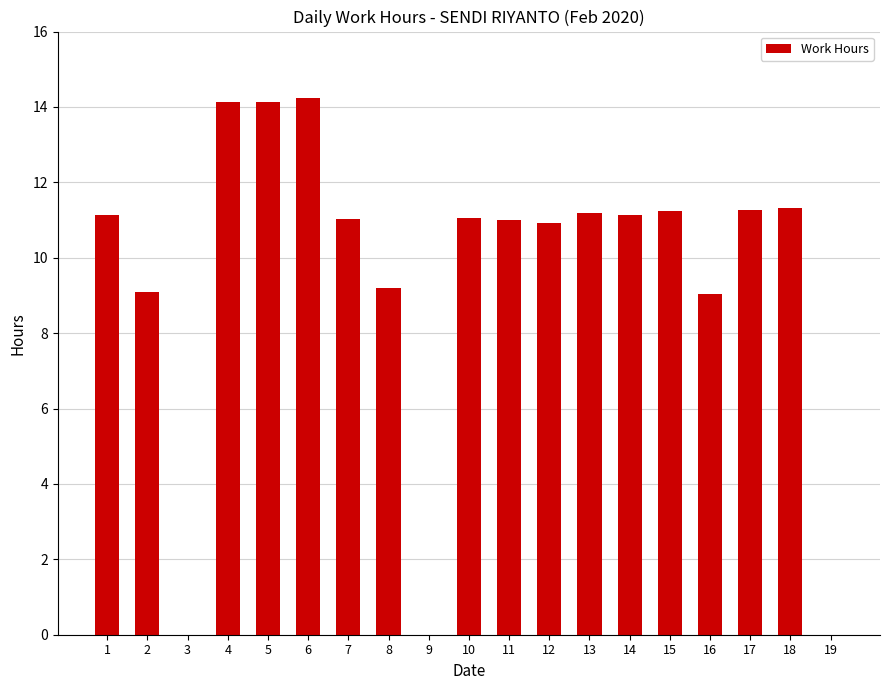

What is the change in value from 8 to 16?

-0.2